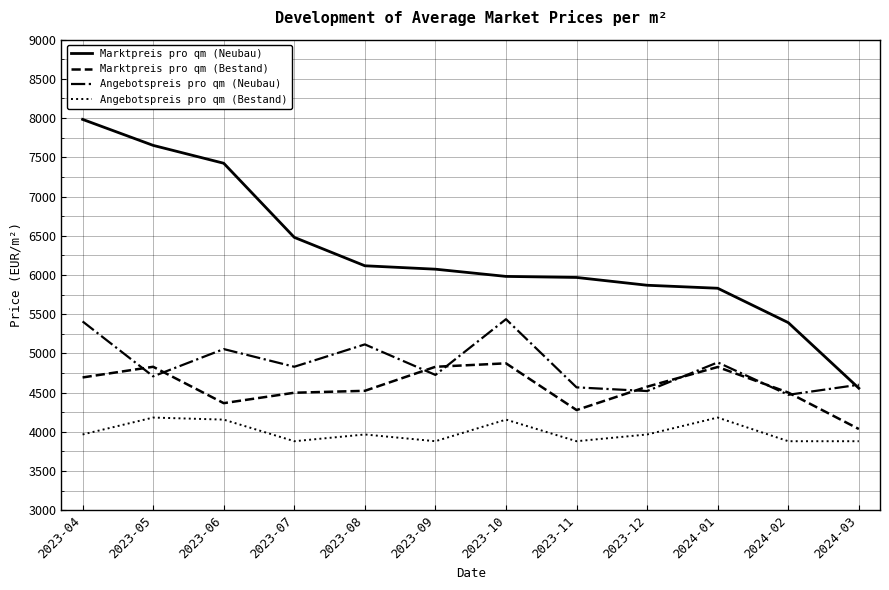

Is the value of Angebotspreis pro qm (Bestand) at 2023-04 greater than the value of Angebotspreis pro qm (Neubau) at 2024-03?

No